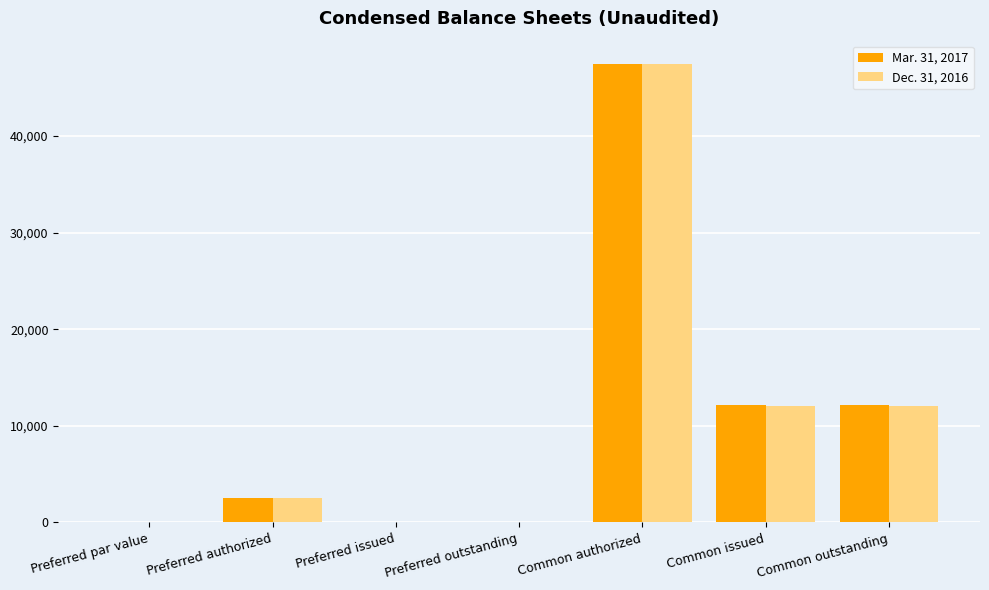

Which series changed the most between Preferred issued and Common outstanding?

Mar. 31, 2017